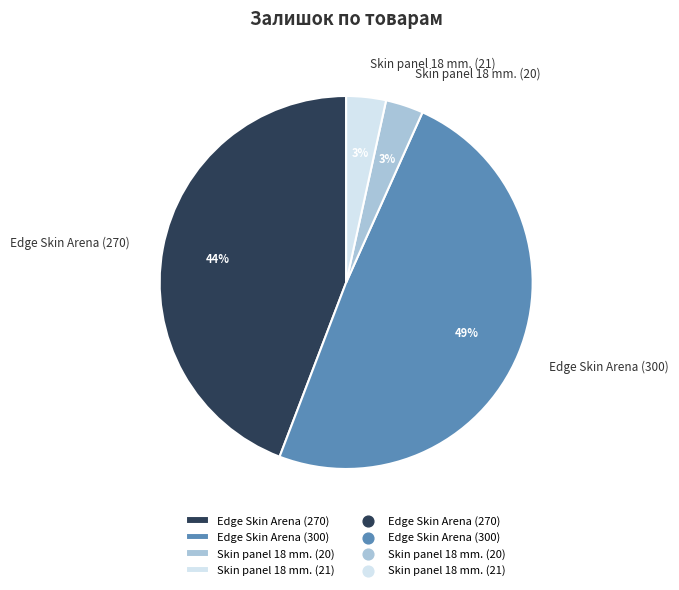

How many slices are in this pie chart?

4